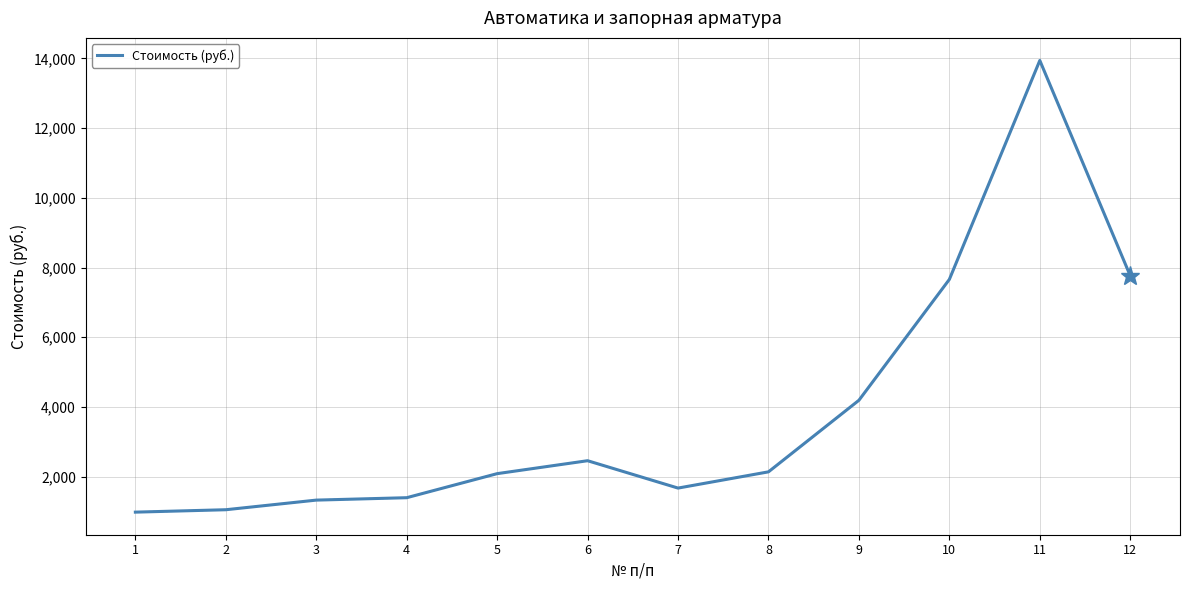

Is this an area chart (filled region under the line)?

No